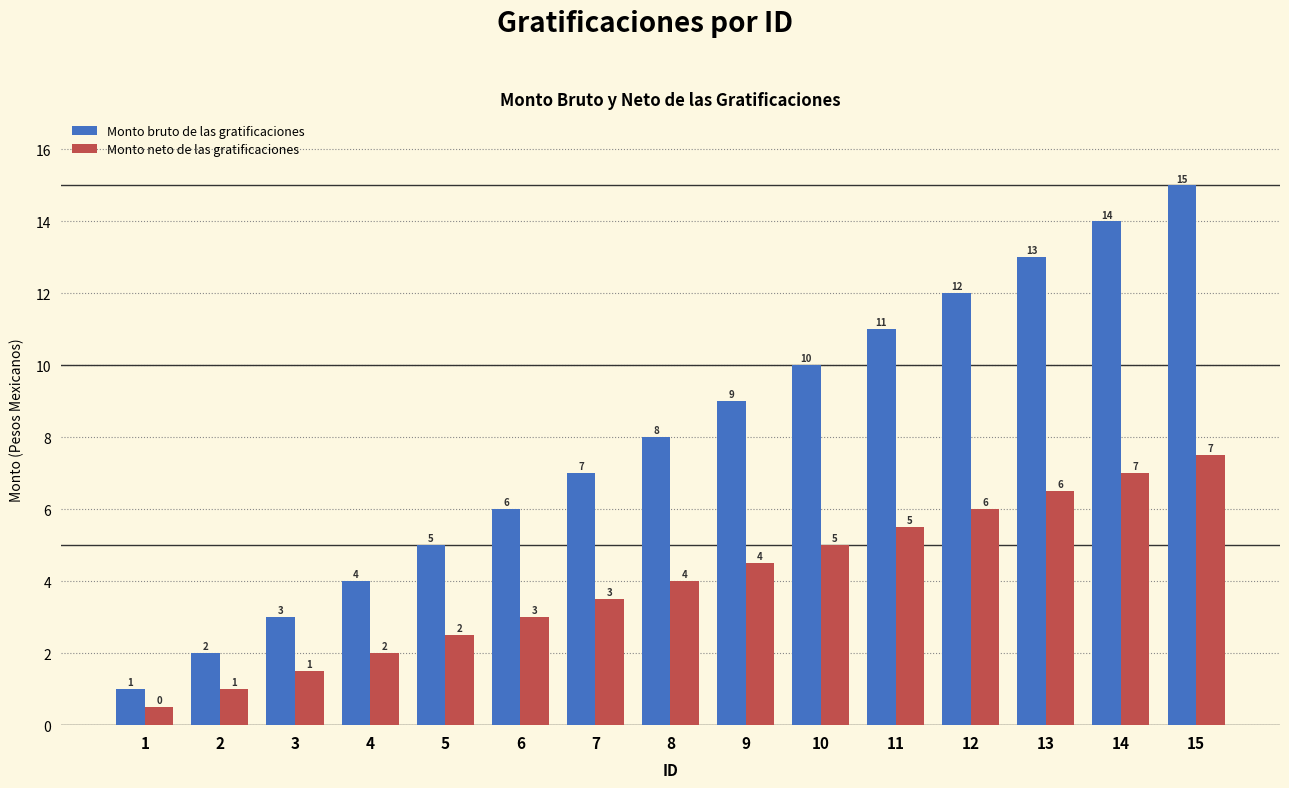

The value of Monto neto de las gratificaciones at 2 is 1.7. True or false?

False